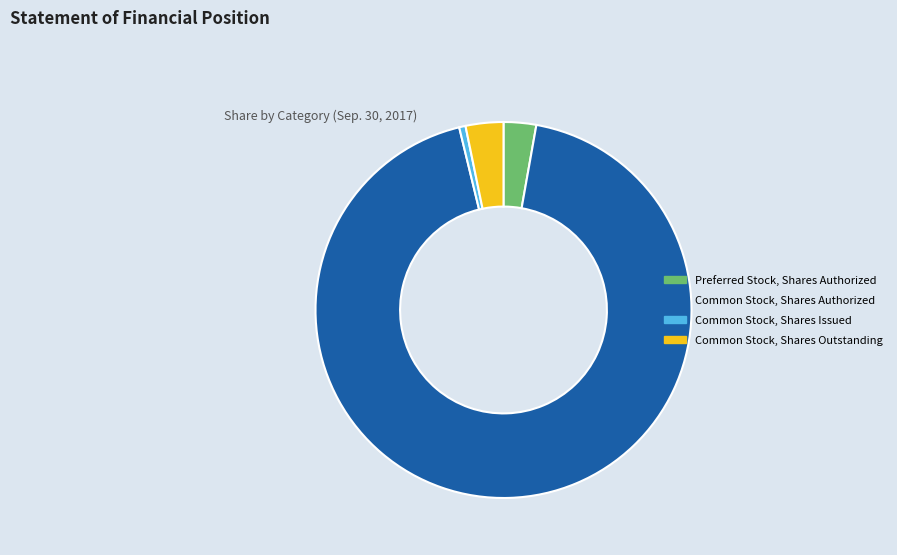

Which has a higher value, Preferred Stock, Shares Authorized or Common Stock, Shares Issued?

Preferred Stock, Shares Authorized